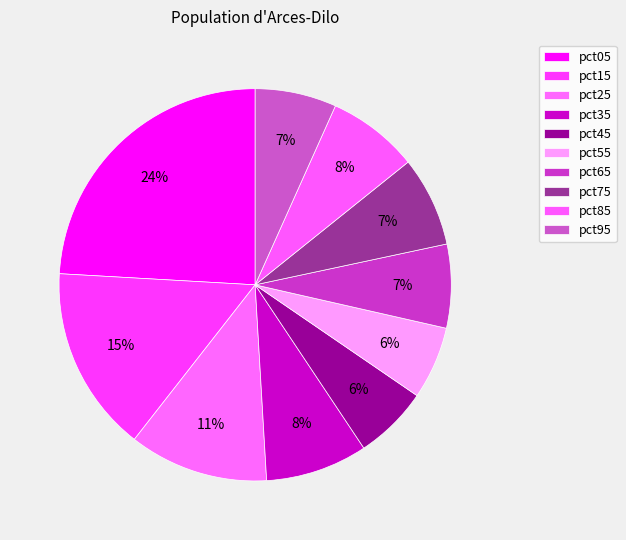

What is the change in value from pct25 to pct45?

-0.8